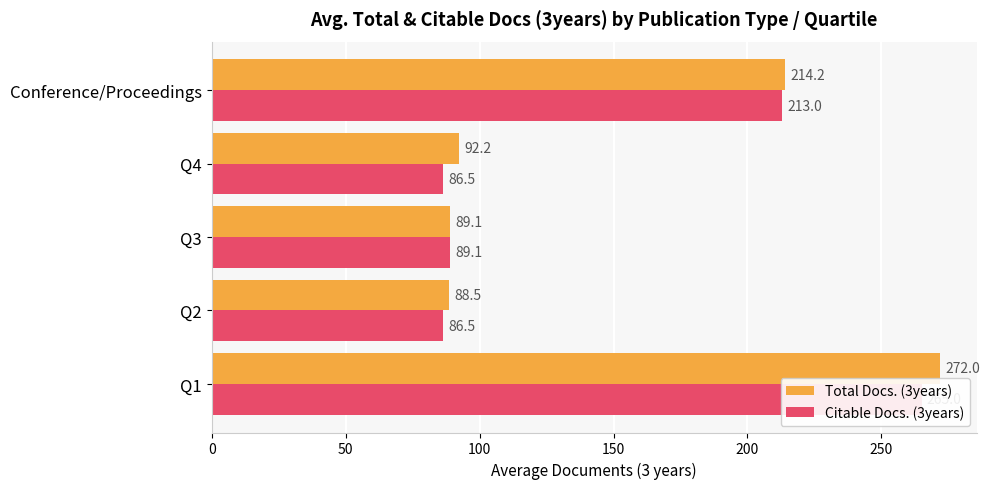

What are all the series names shown in the legend?

Total Docs. (3years), Citable Docs. (3years)